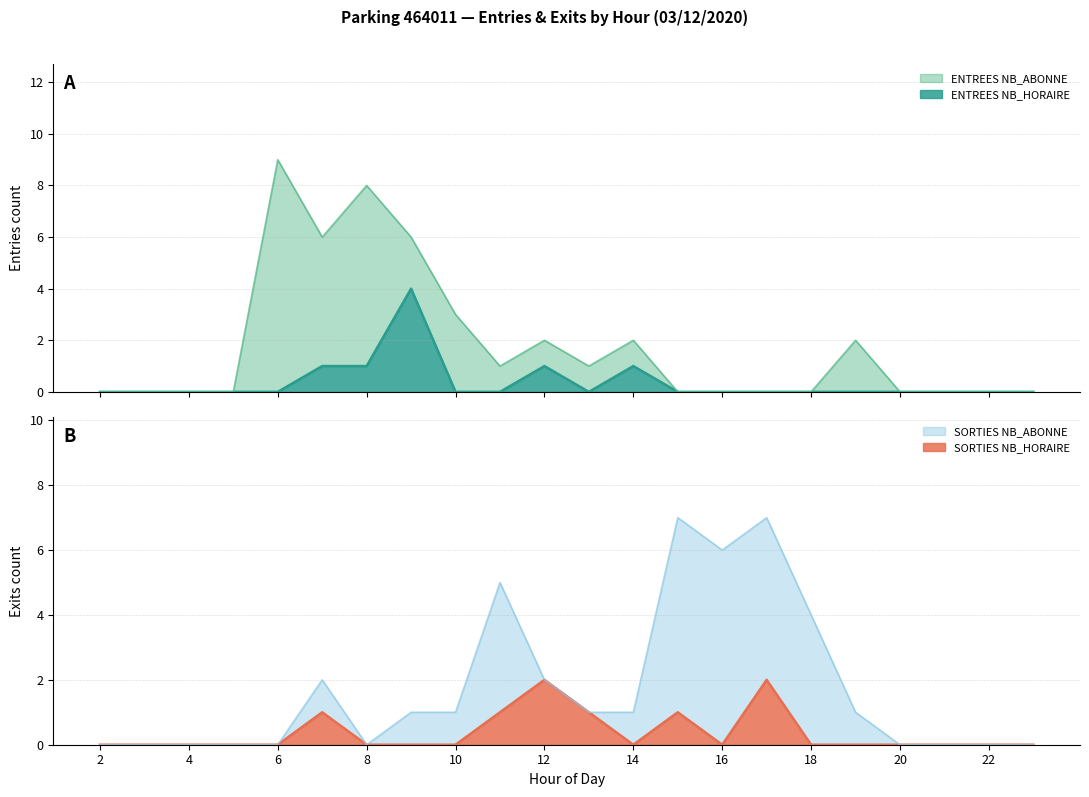

Rank the categories by ENTREES_NB_HORAIRE value from lowest to highest.

2, 3, 4, 5, 6, 10, 11, 13, 15, 16, 17, 18, 19, 20, 21, 22, 23, 7, 8, 12, 14, 9